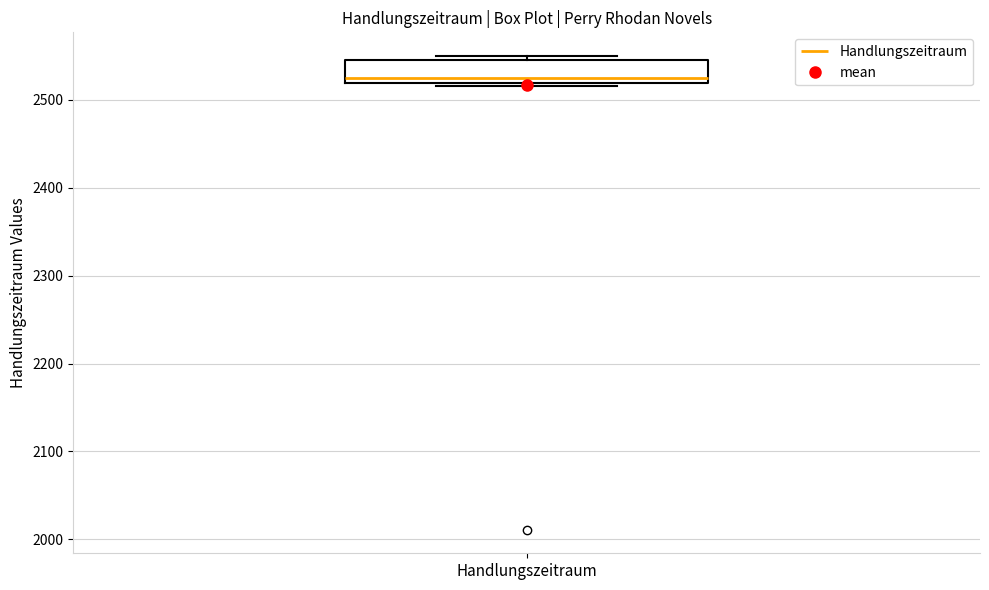

Transcribe this box plot: give where the median line is, the range the box spans, and where the two whiskers end, as read against the y-axis. The values are not printed on the chart, so give them approximately, as read against the axis.

median 2530, box 2520 to 2550, whiskers 2520 (just below the box's lower edge) to 2550 (just above the box's upper edge)